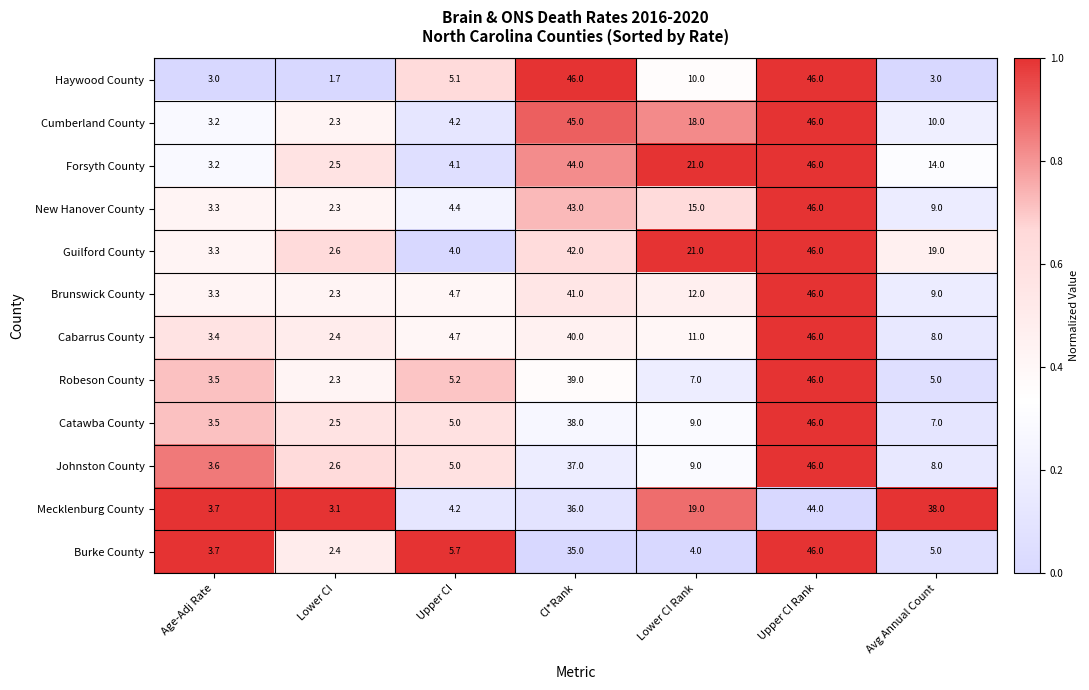

What is the total value across all series at CI*Rank?

486.0